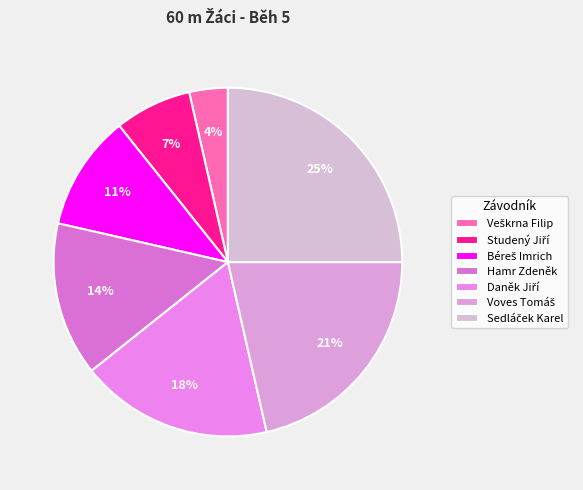

To the nearest percent, what is the difference between the Voves Tomáš and Béreš Imrich slice percentages?

11%